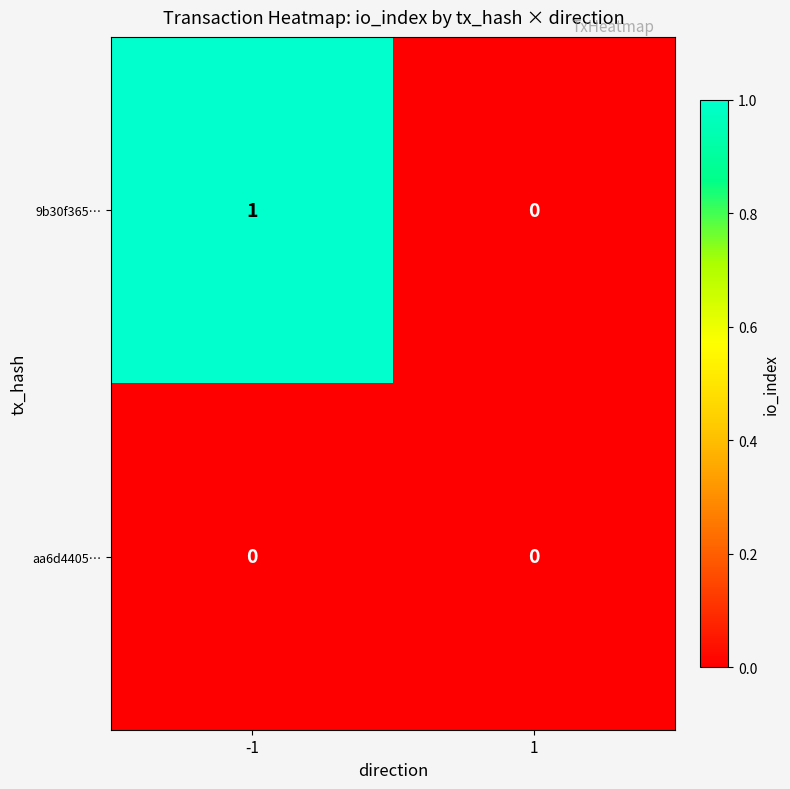

Reading right to left, list all the values displayed in this chart.

9b30f365…: 1=0	-1=1
aa6d4405…: 1=0	-1=0